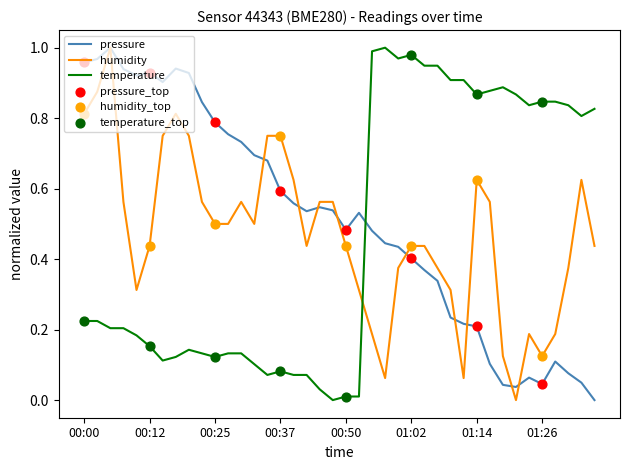

How many intersections are there between temperature and pressure?

1